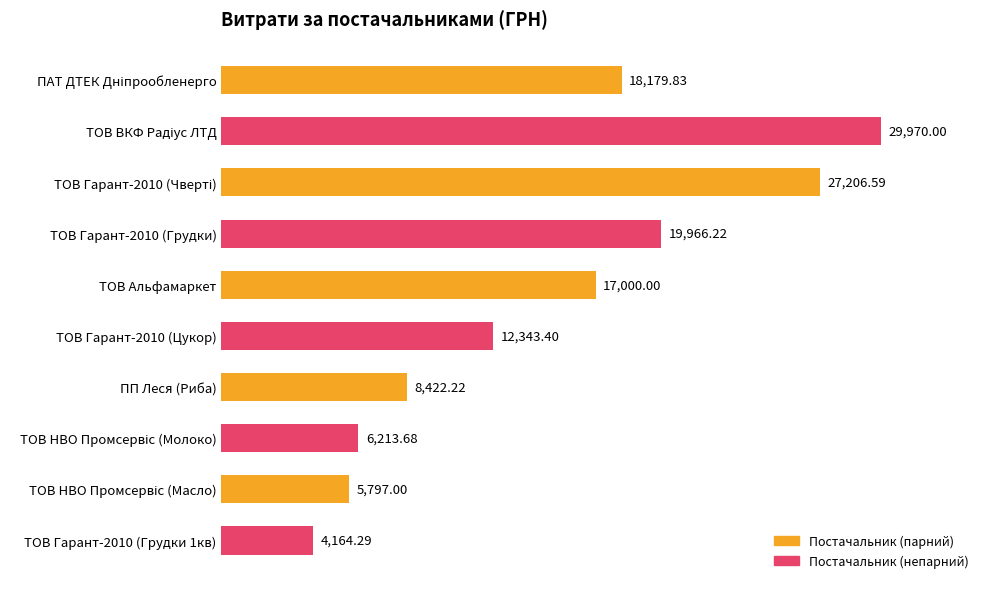

What is the change in value from ТОВ Гарант-2010 (Цукор) to ТОВ Гарант-2010 (Грудки 1кв)?

-8179.1